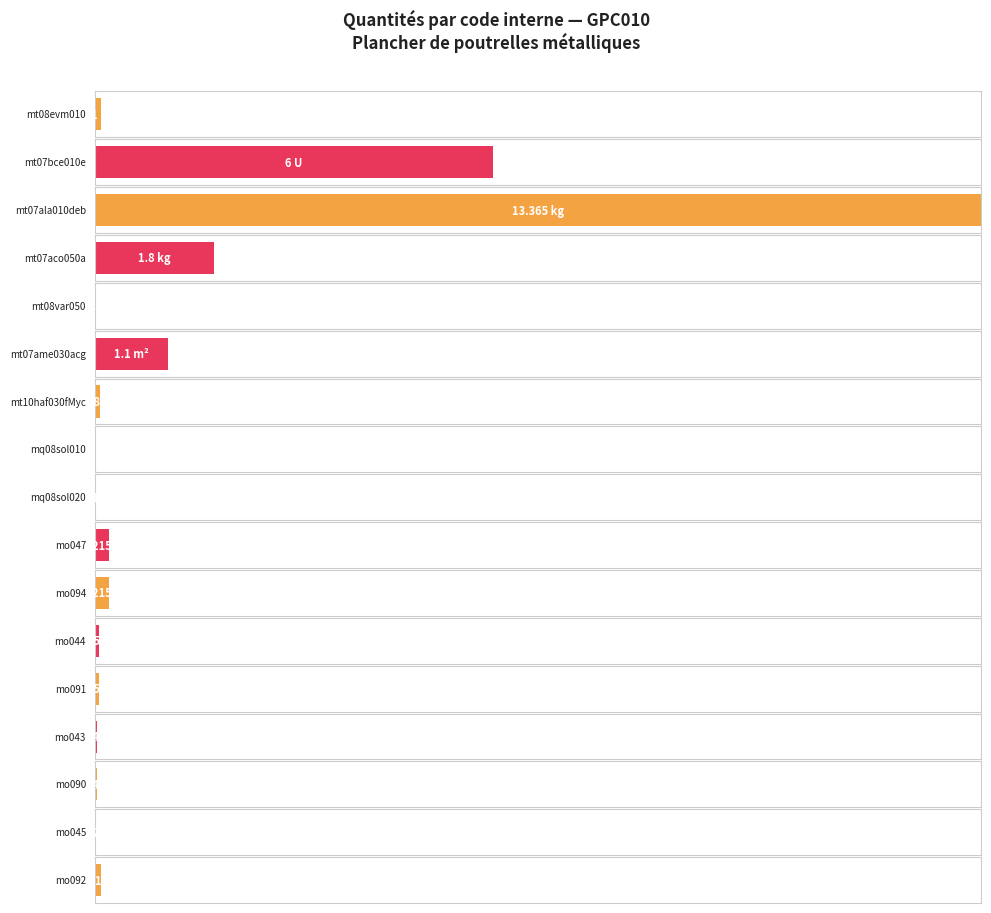

Which category has the highest value across all series?

mt07ala010deb